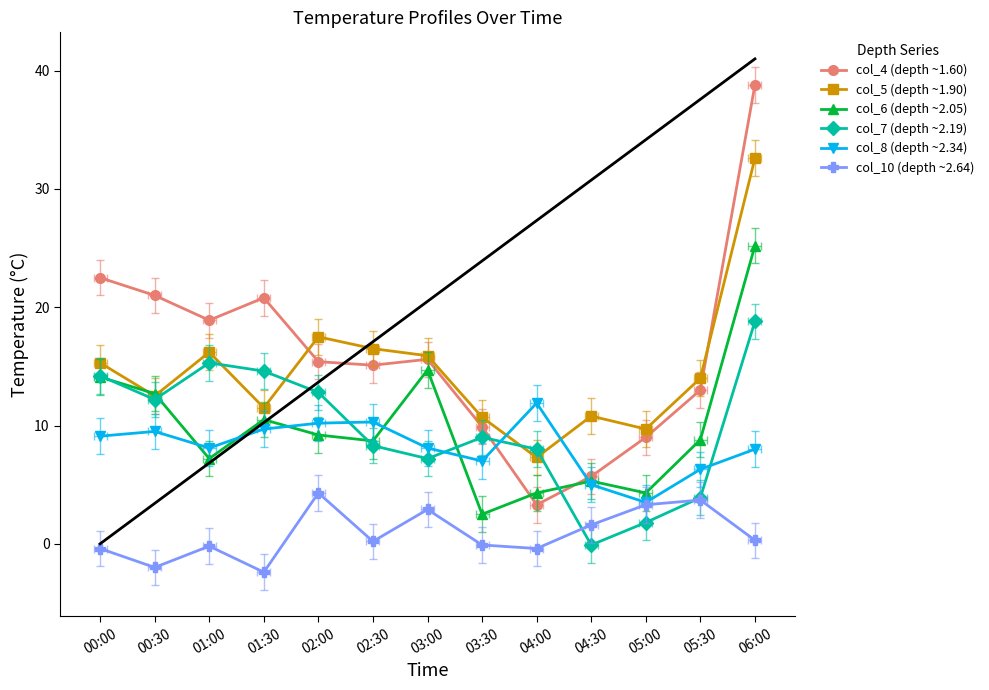

How many lines are shown in the chart?

6